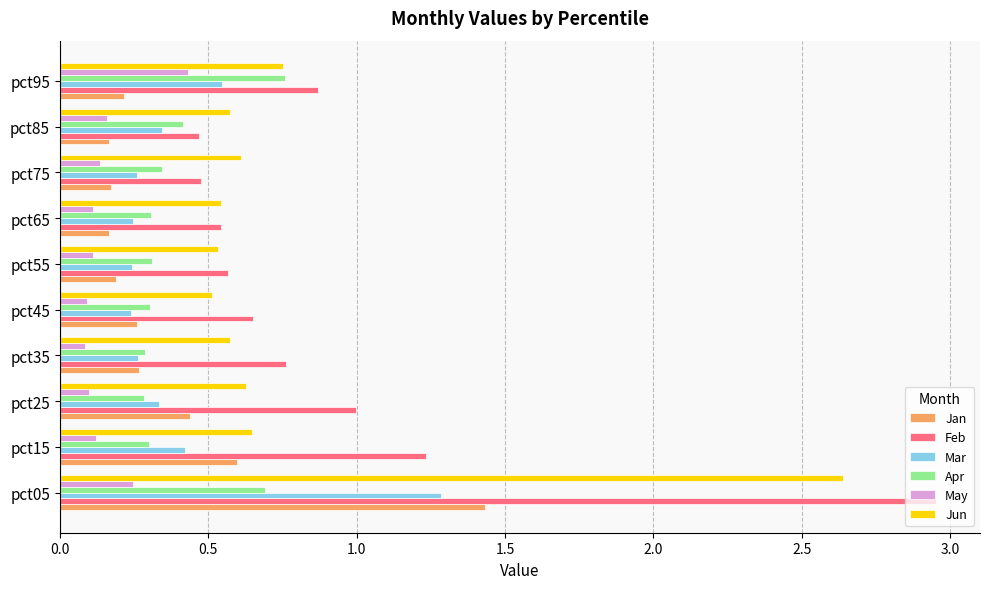

What is the difference between the maximum and minimum values in the Feb series?

2.5